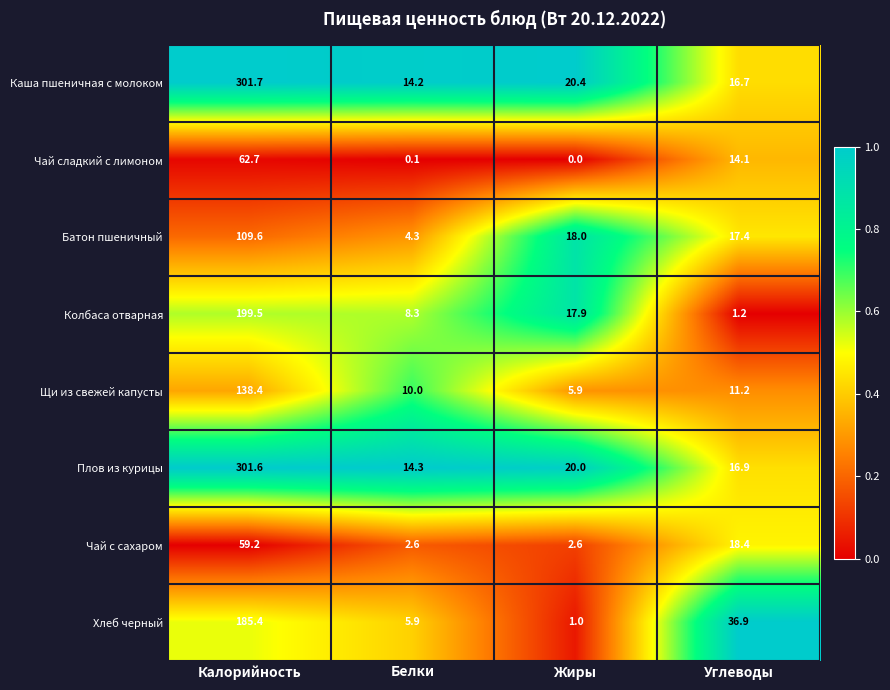

Is it true that Плов из курицы equals 7.2 at Углеводы?

False